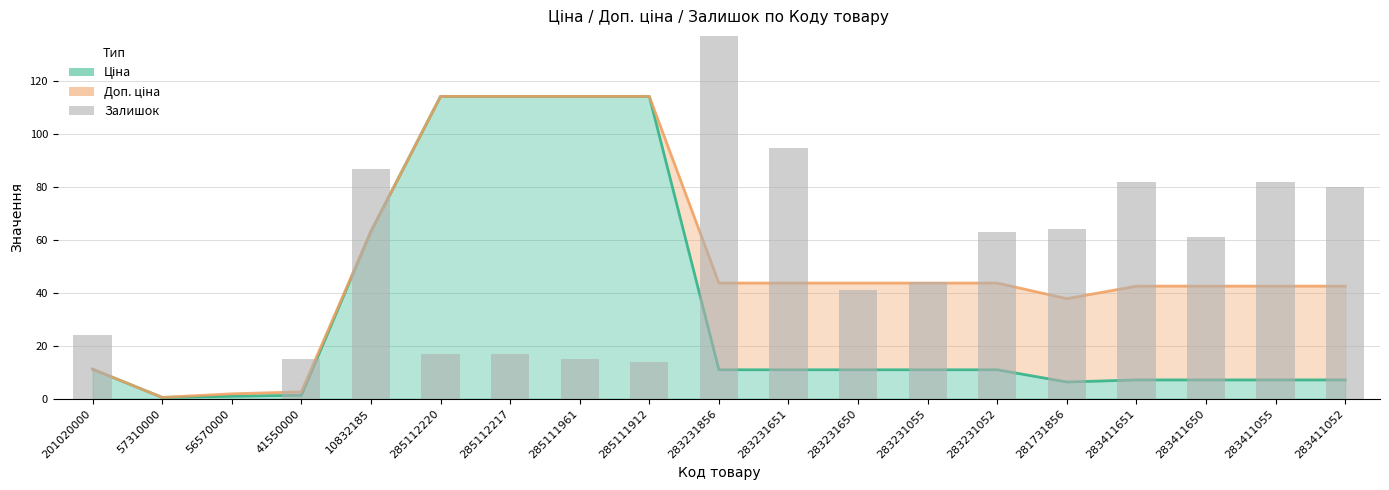

What is the label of the 19th bar from the left?

283411052